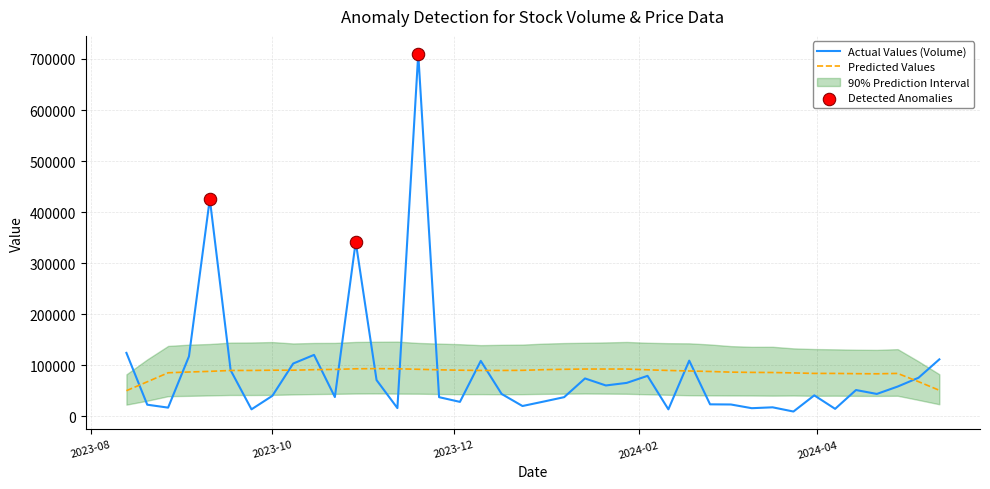

What is the minimum value for Predicted Values?

49991.4